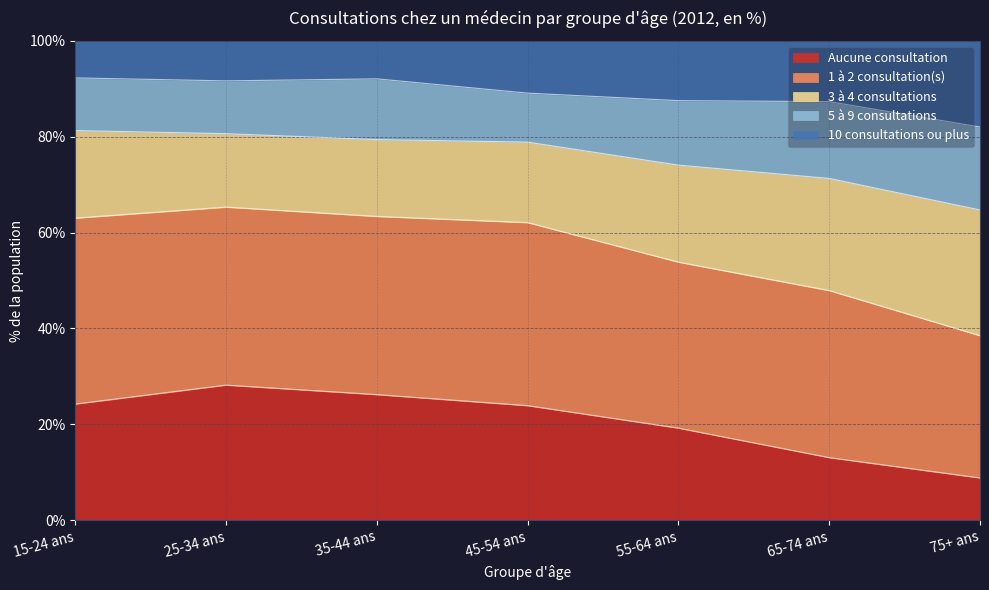

What is the total value across all series at 45-54 ans?

100.0